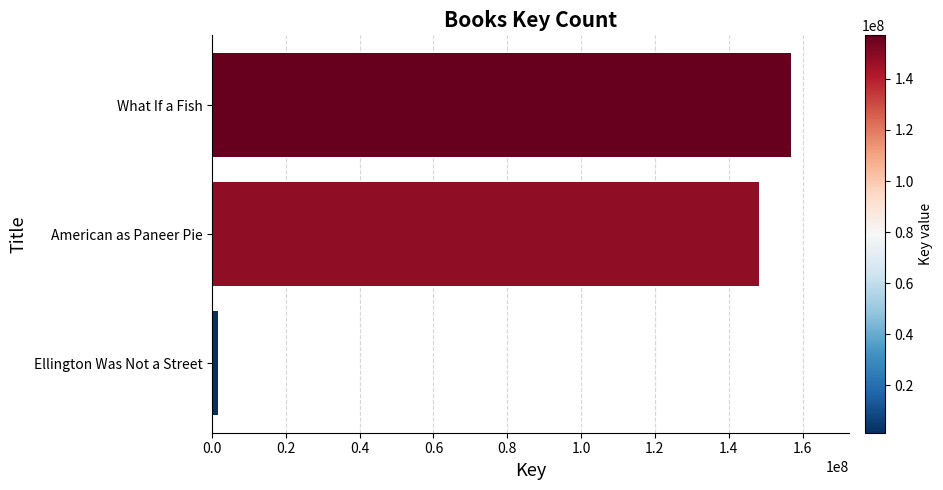

What is the difference between the maximum and minimum values?

155525037